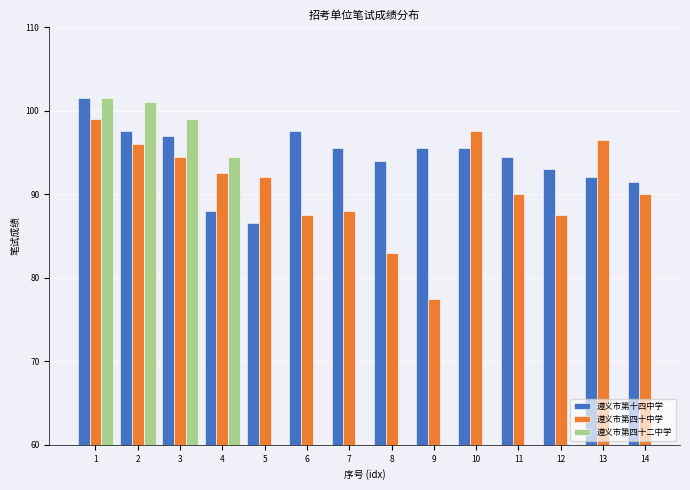

Is it true that 遵义市第十四中学 equals 129.2 at 7?

False